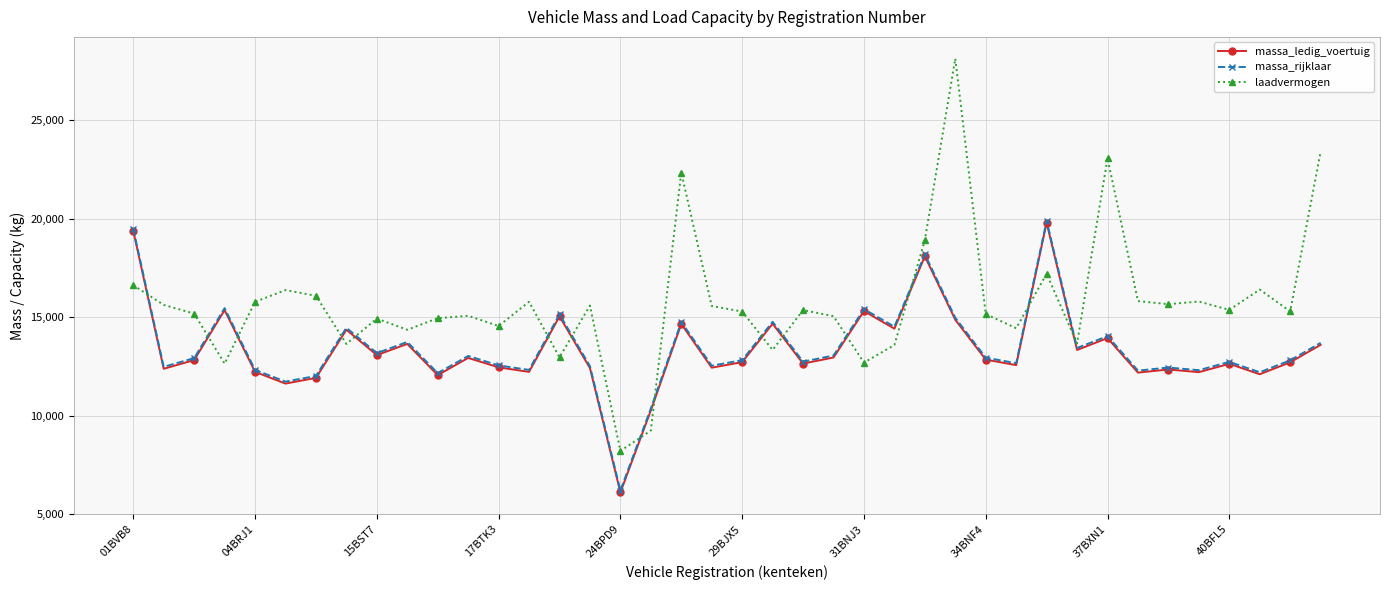

True or false: massa_rijklaar has more than 1 points higher than both neighbors.

True